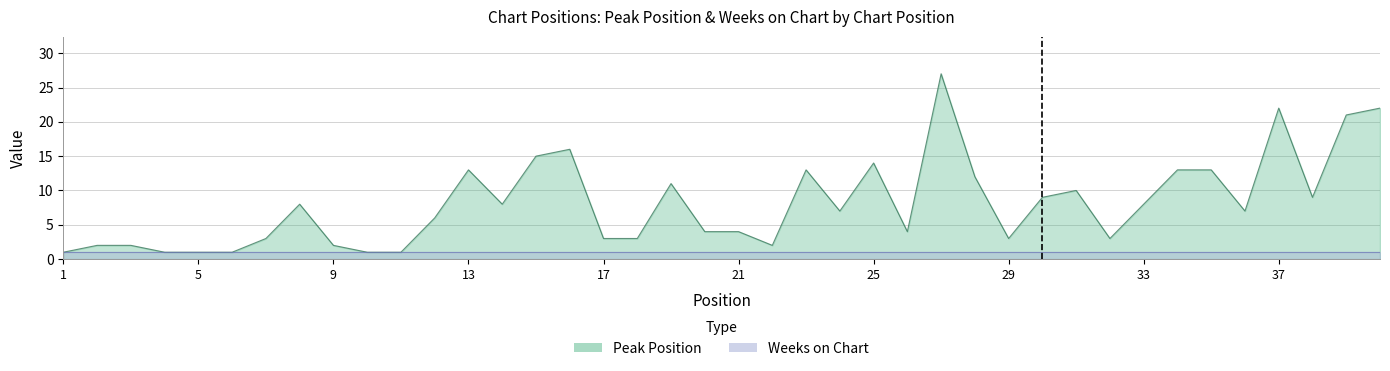

At which category does the chart reach its minimum across all series?

1